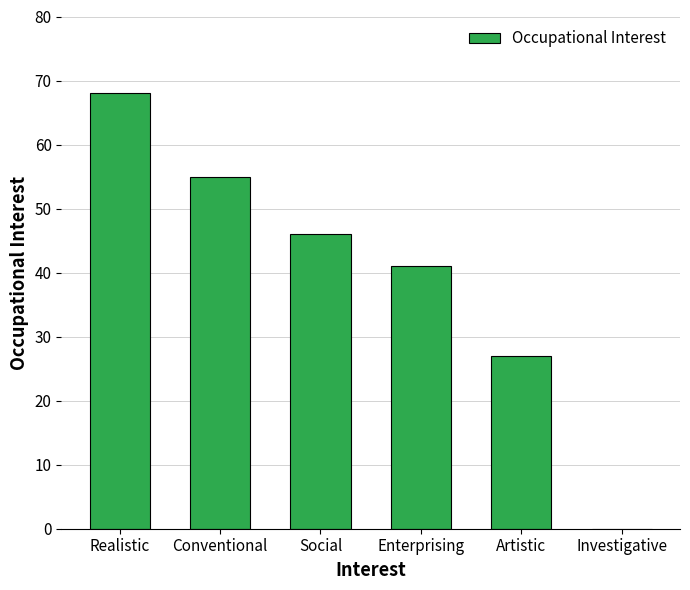

Where does the data first go above 46?

Realistic